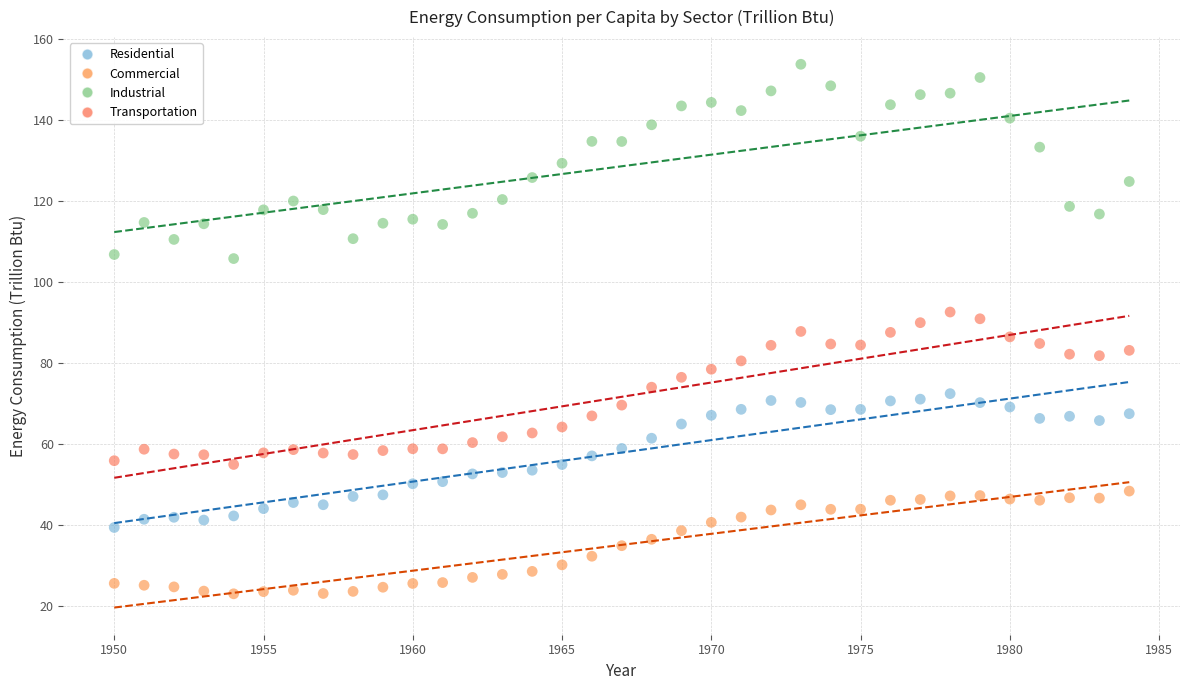

Across all data points, what is the range of X values (max minus min)?

34.0